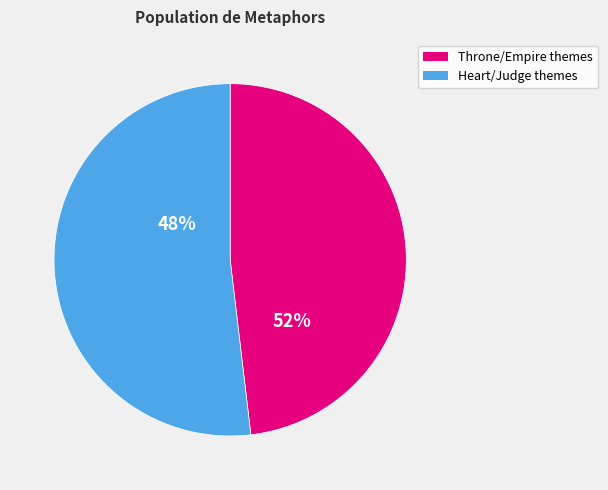

Is Searching throne and heart in HDIS the majority of the pie?

No